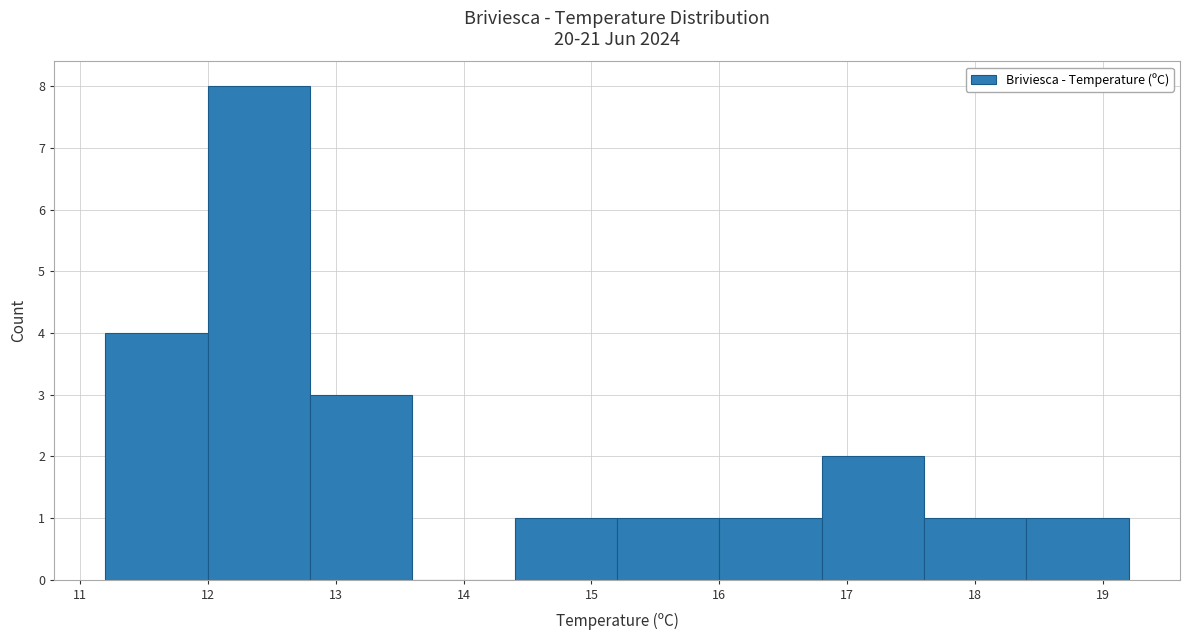

What is the height of the bar covering 15.2 to 16.0 on the x-axis? The values are not printed on the chart, so give them approximately, as read against the axis.

1